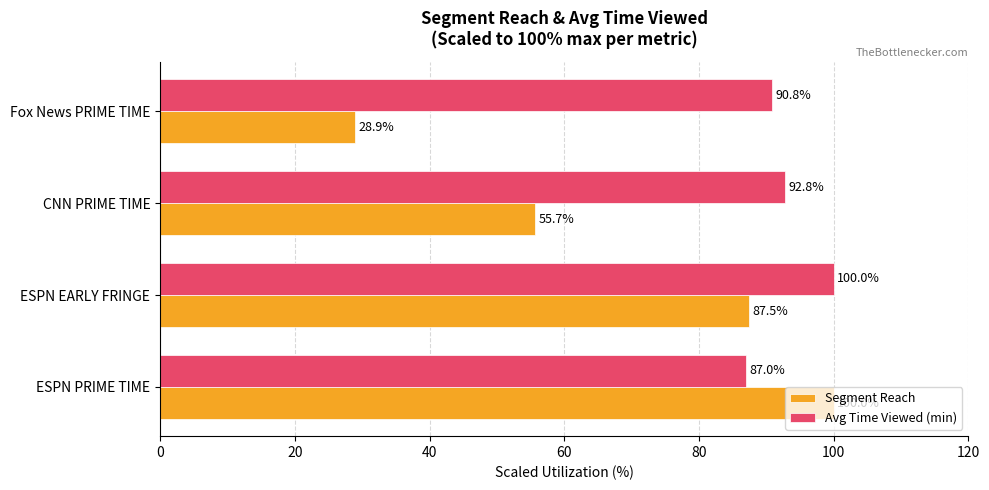

Which series has the largest range (max minus min)?

Segment Reach